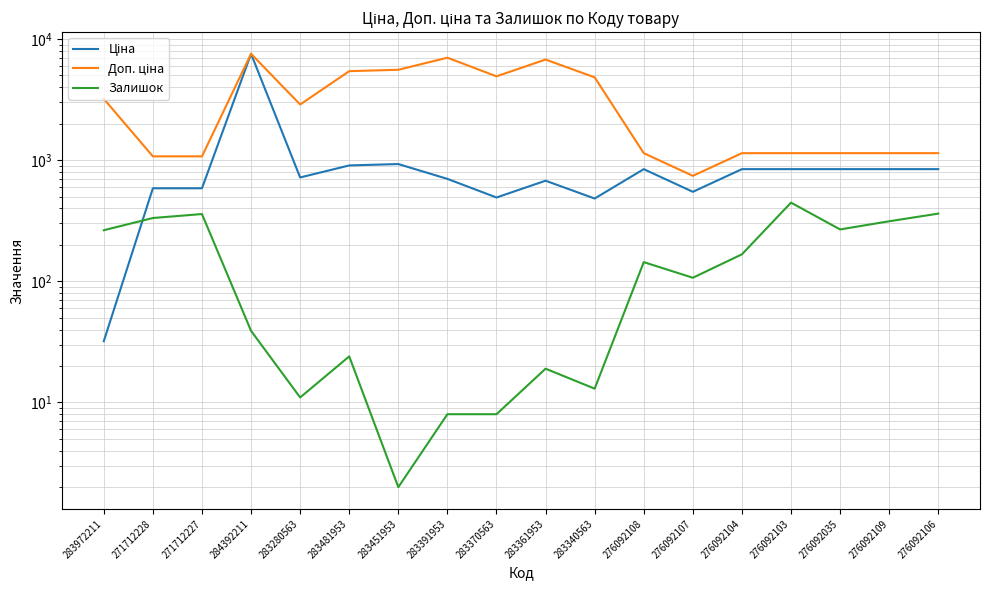

Rank the series by their average value, from highest to lowest.

Доп. ціна, Ціна, Залишок